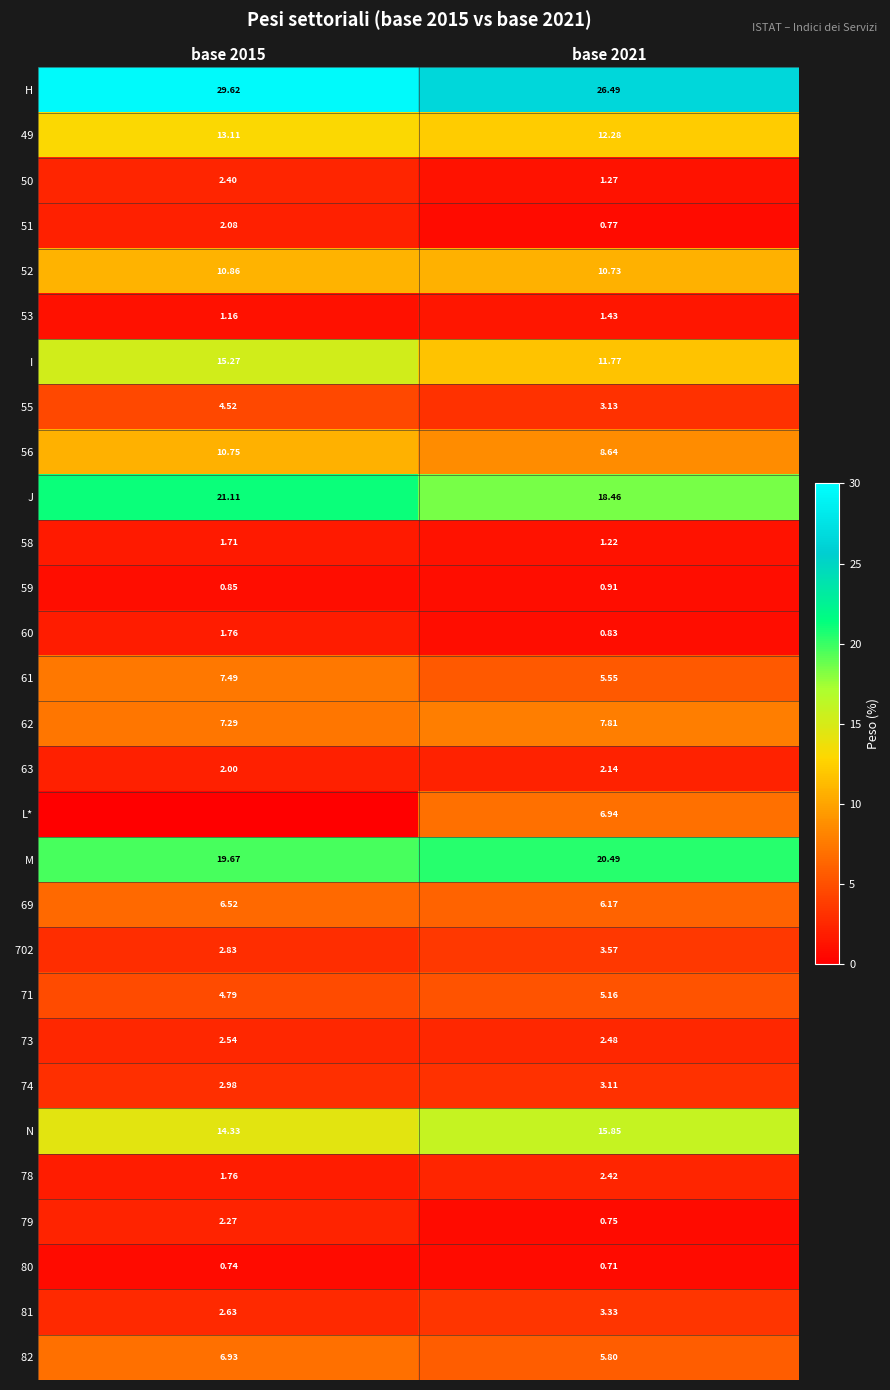

At base 2021, list the series in order from largest to smallest.

H, M, J, N, 49, I, 52, 56, 62, L*, 69, 82, 61, 71, 702, 81, 55, 74, 73, 78, 63, 53, 50, 58, 59, 60, 51, 79, 80